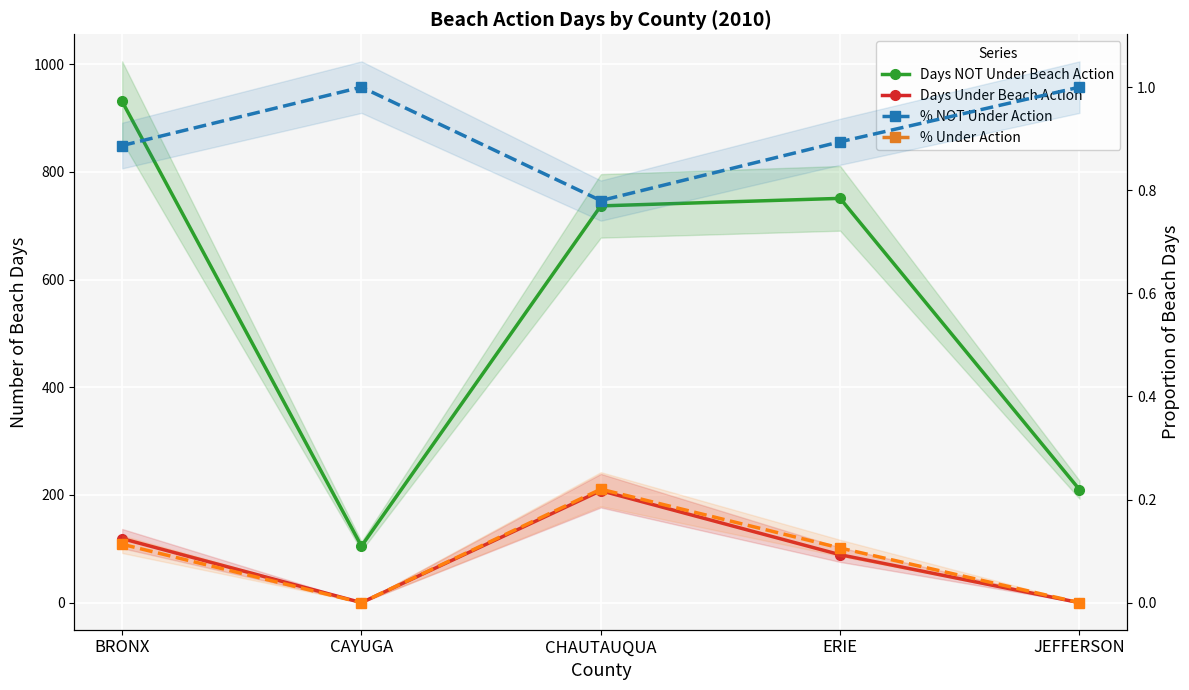

What is the total value across all series at BRONX?

1051.0